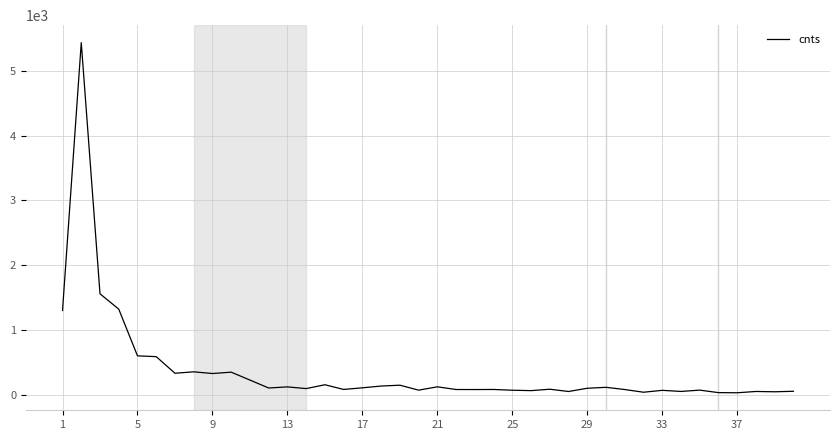

How many categories are shown in the chart?

40